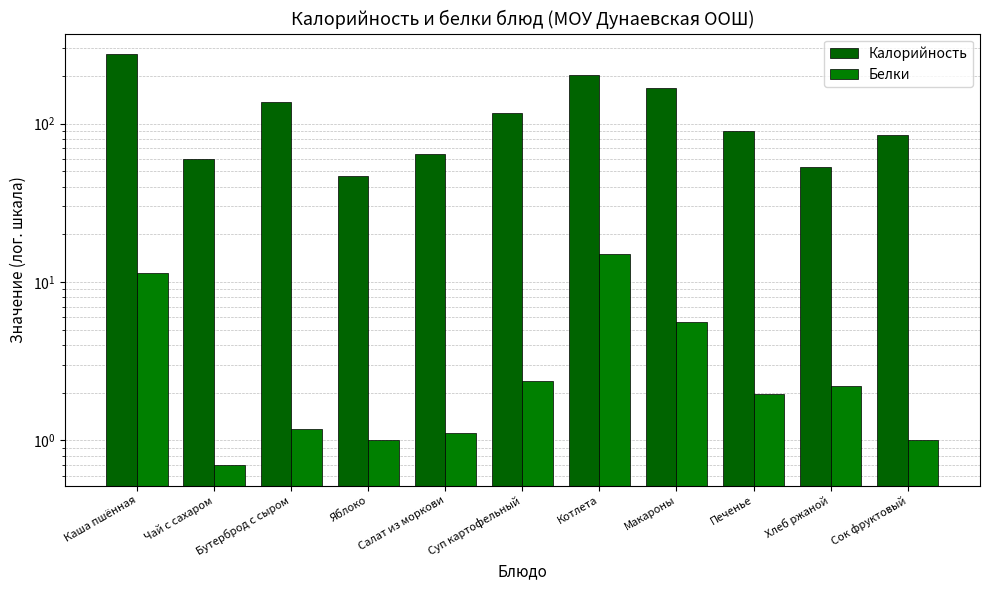

At which label does Калорийность reach its minimum?

Яблоко